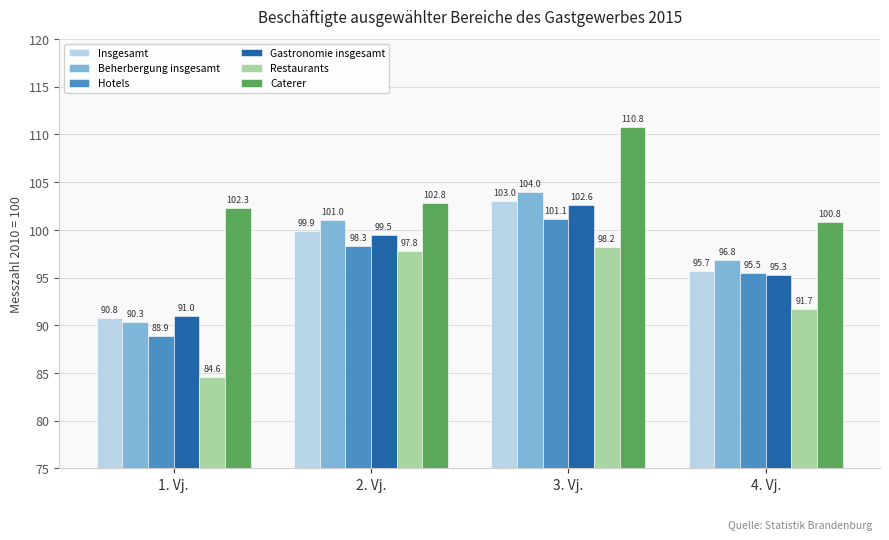

How many groups of bars are there?

4